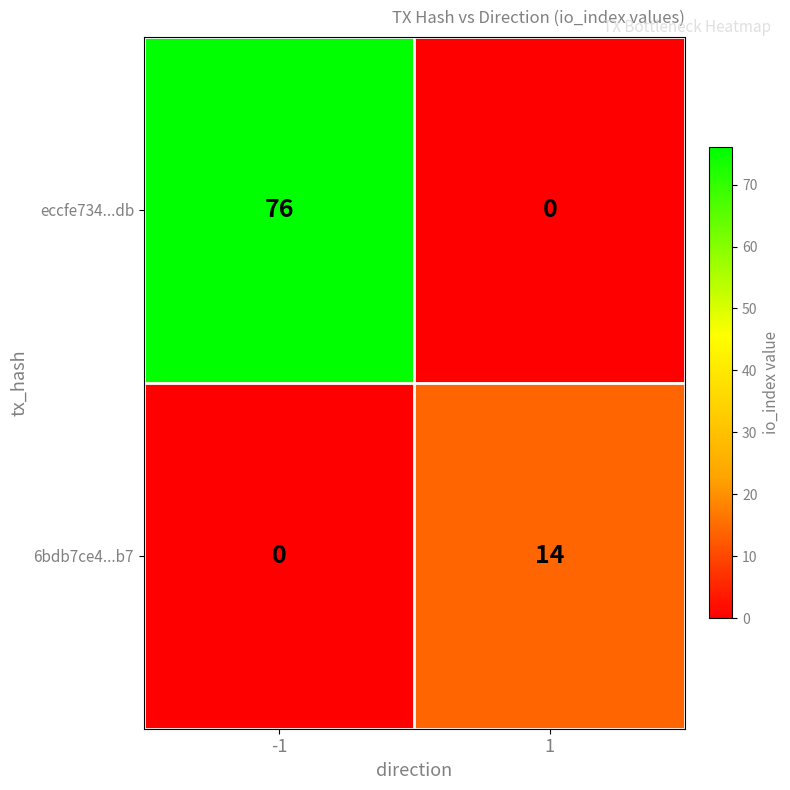

At which category is the sum across all series the highest?

-1